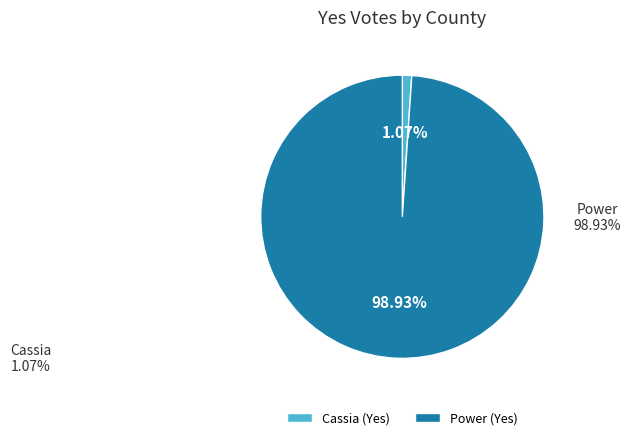

To the nearest percent, what portion does Cassia represent?

1%